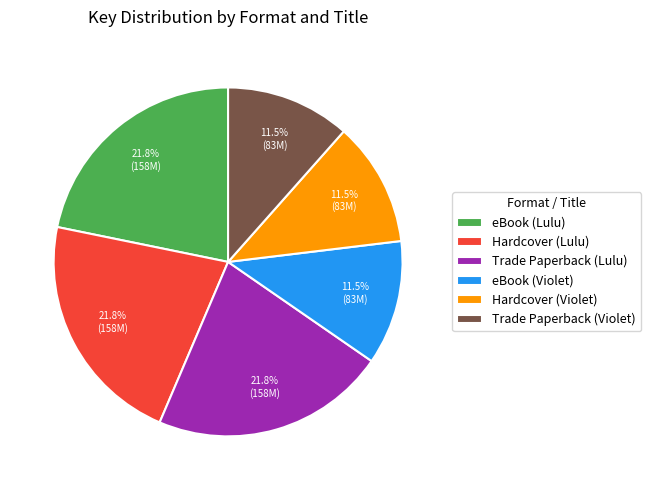

Is Trade Paperback (Violet) the majority of the pie?

No